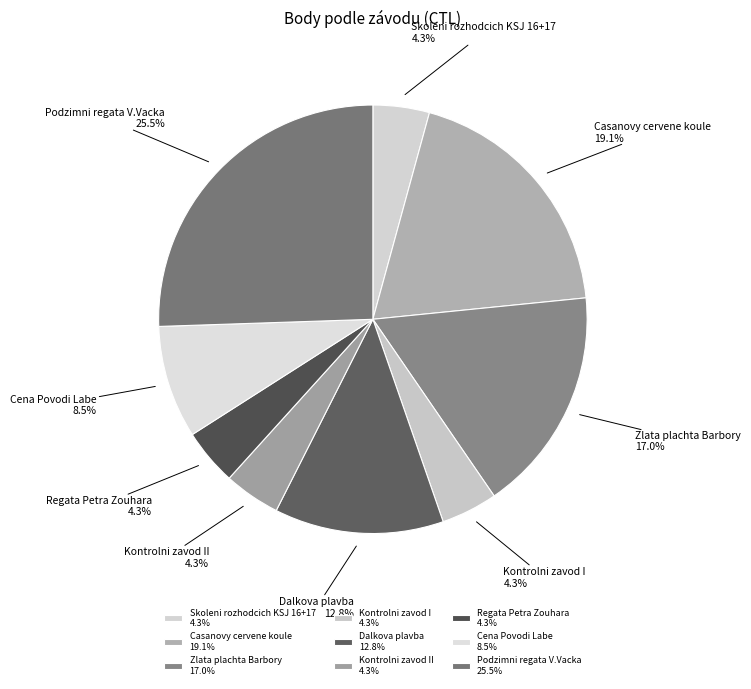

How many slices are in this pie chart?

9